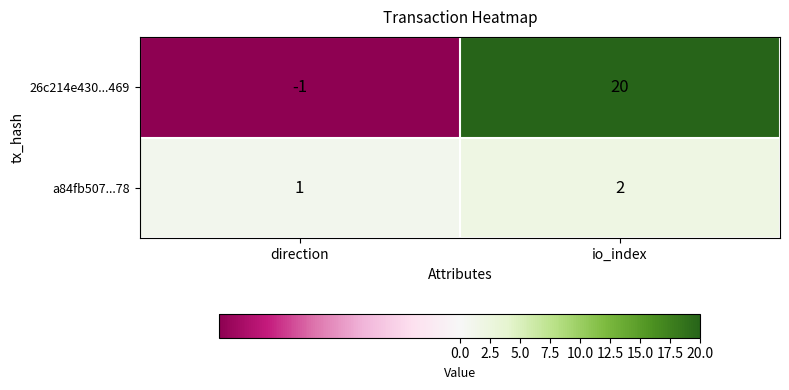

Which series changed the most between direction and io_index?

26c214e430...469